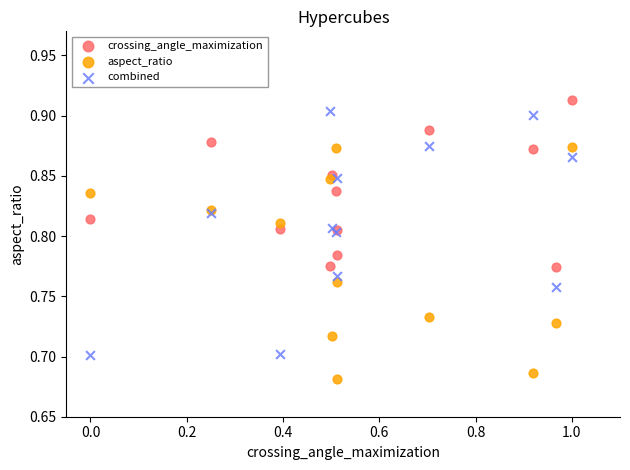

What is the X range (max minus min) for the scatter plot?

1.0